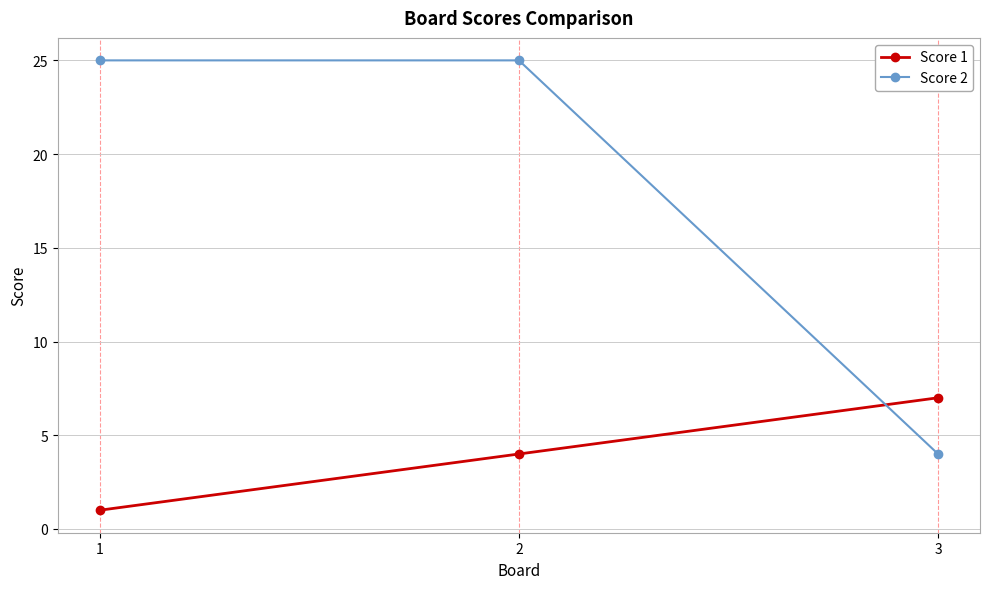

What is the average value of the Score 1 series?

4